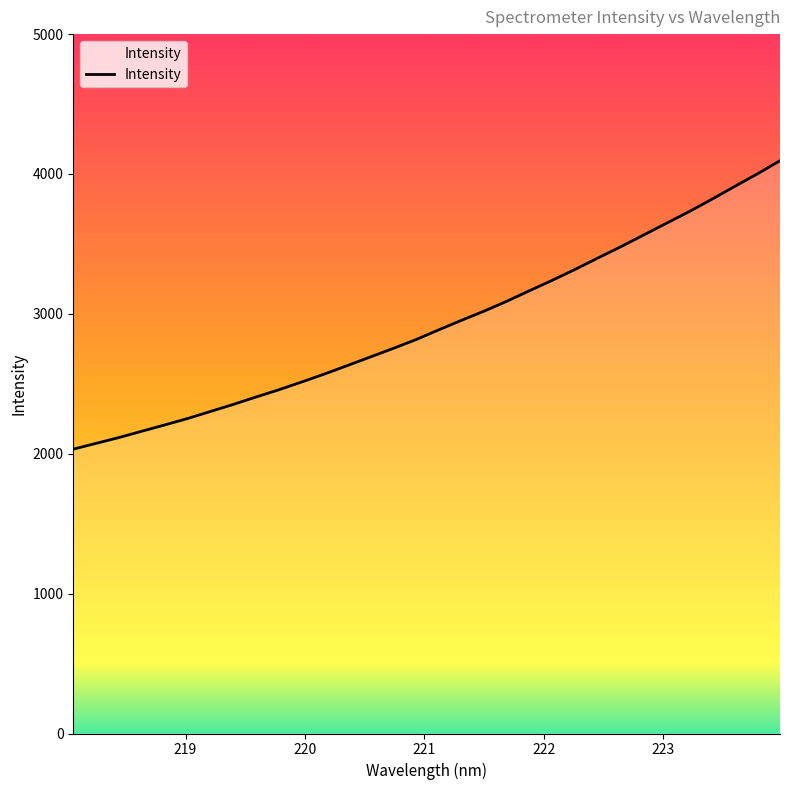

What is the maximum value shown in the chart?

4094.7